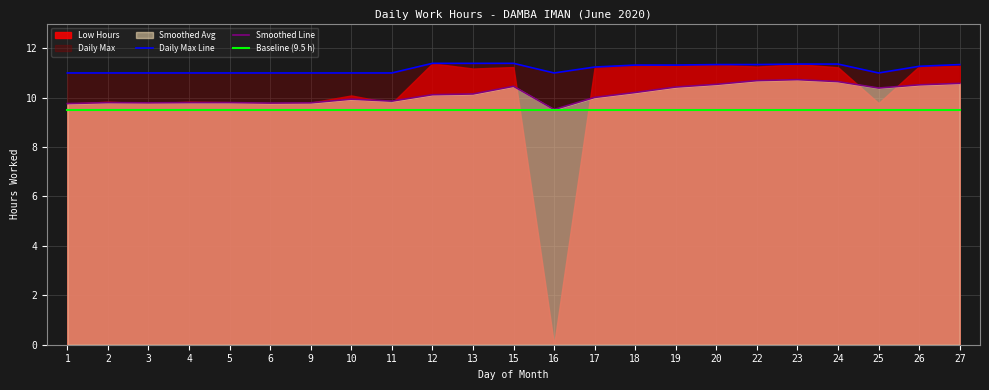

How many interior local valleys does the Daily Max Line series have?

2